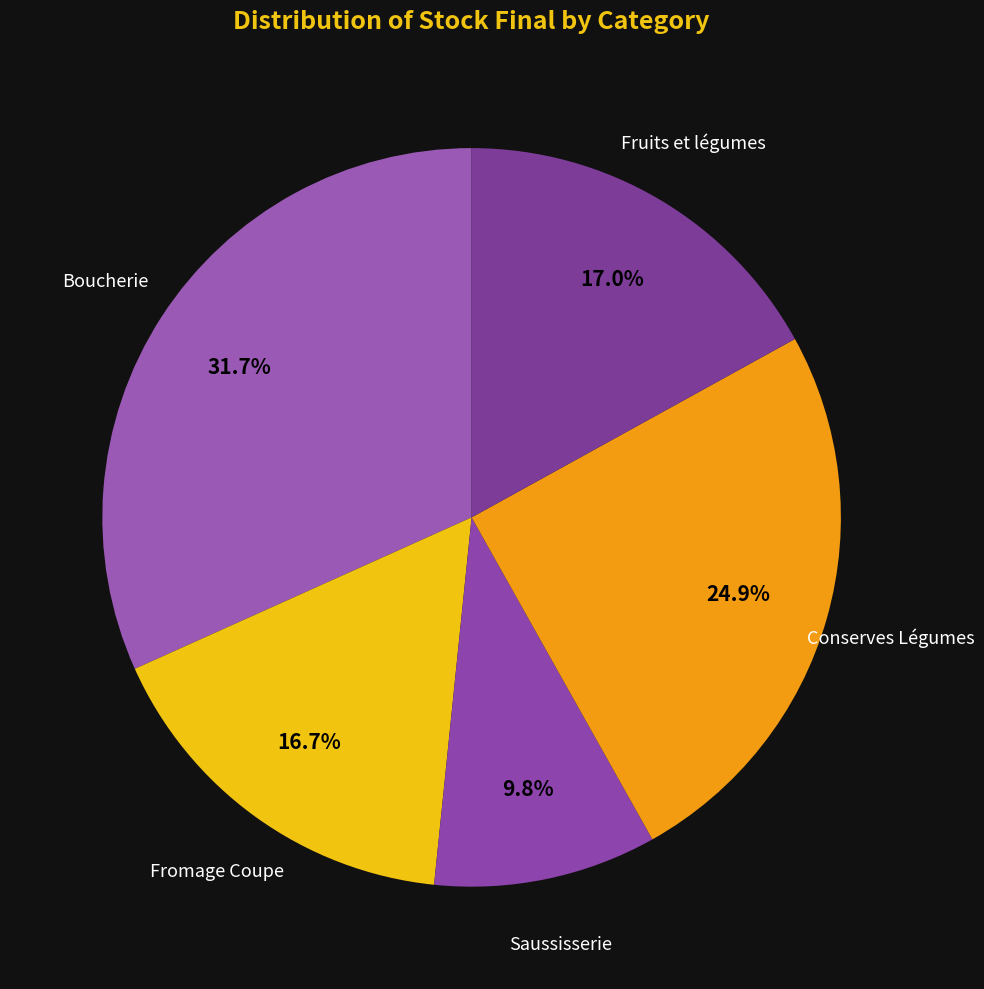

Count the number of slices in the pie.

5